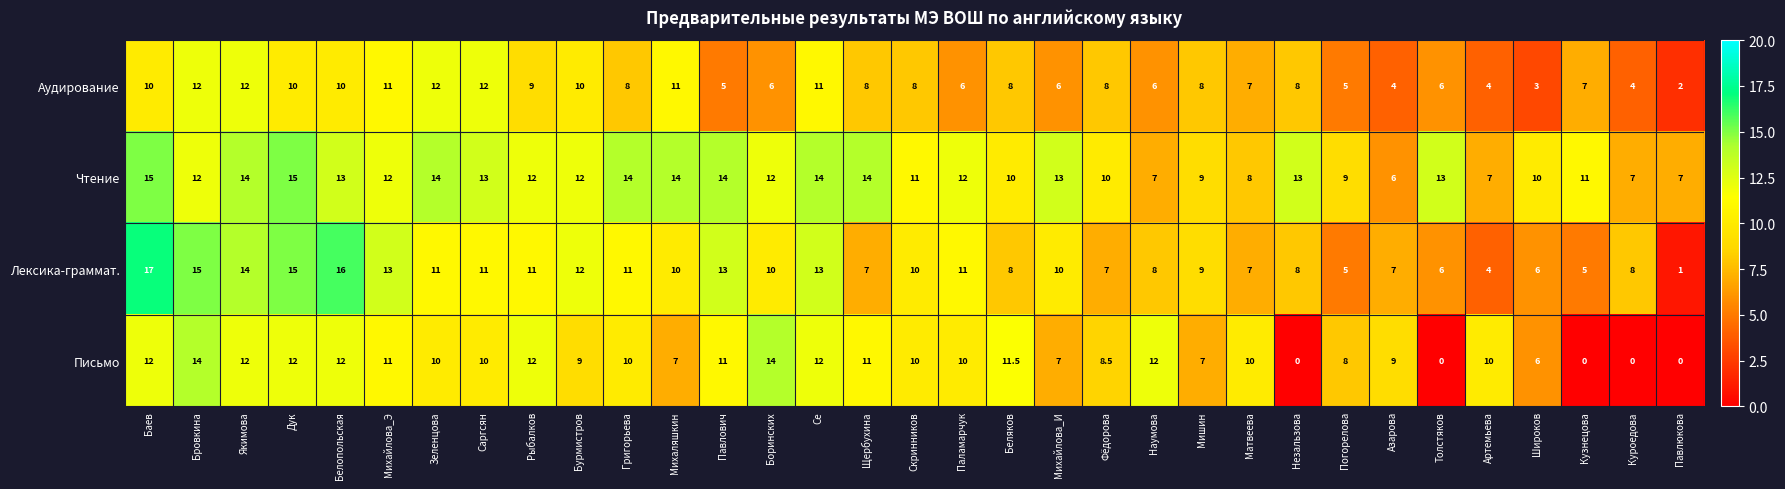

At which category is the sum across all series the highest?

Баев